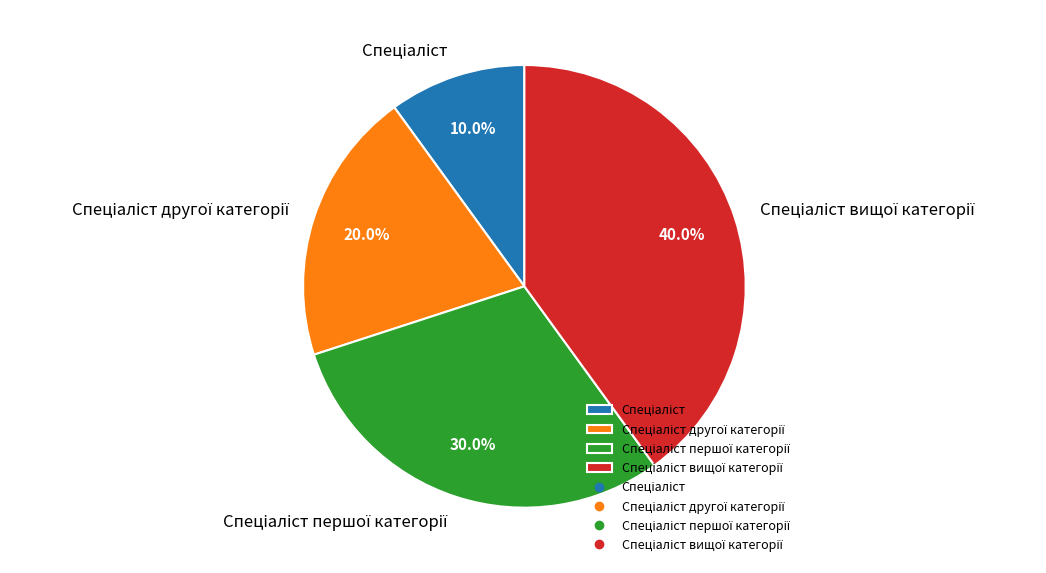

Does any single category account for the majority?

No